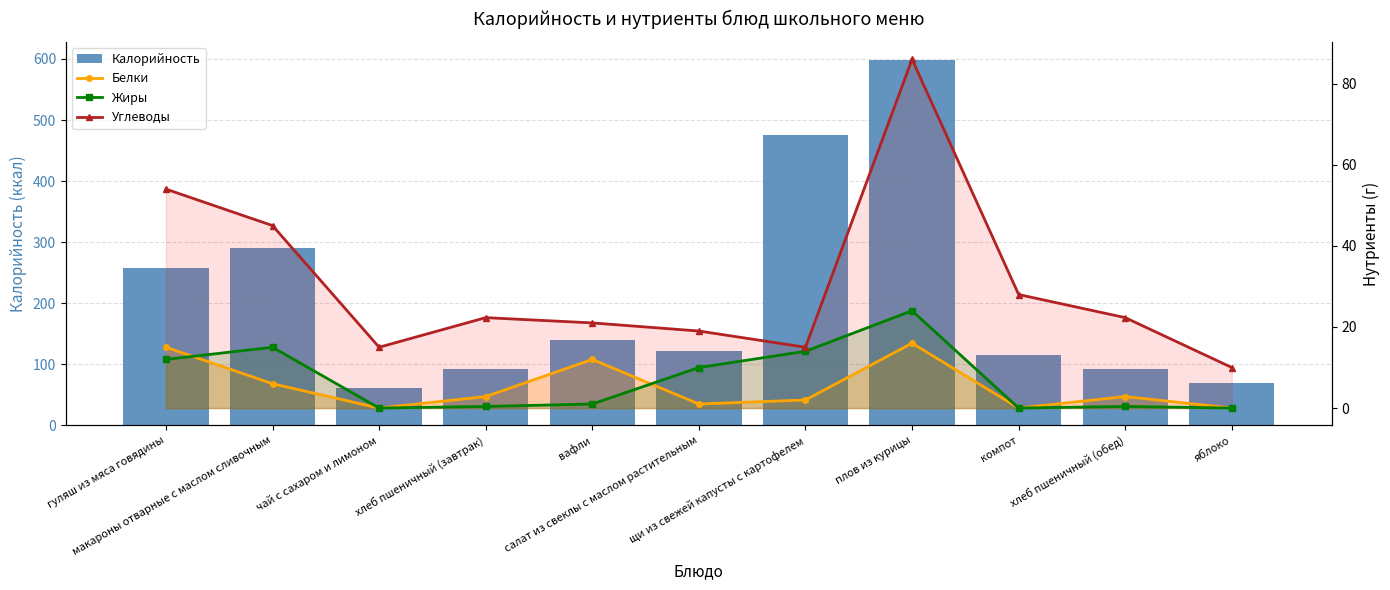

Which series has the largest total across all categories?

Калорийность